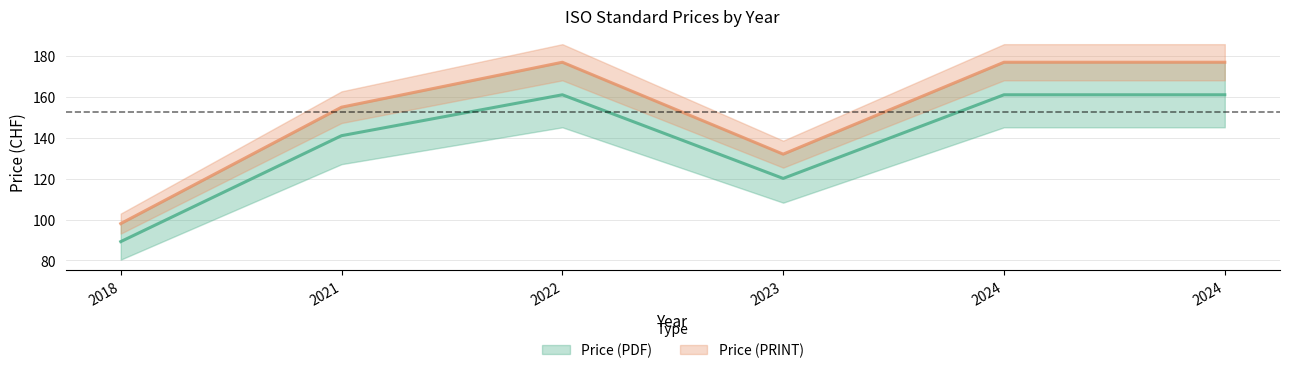

Between 2022 and 2021, which is larger?

2022